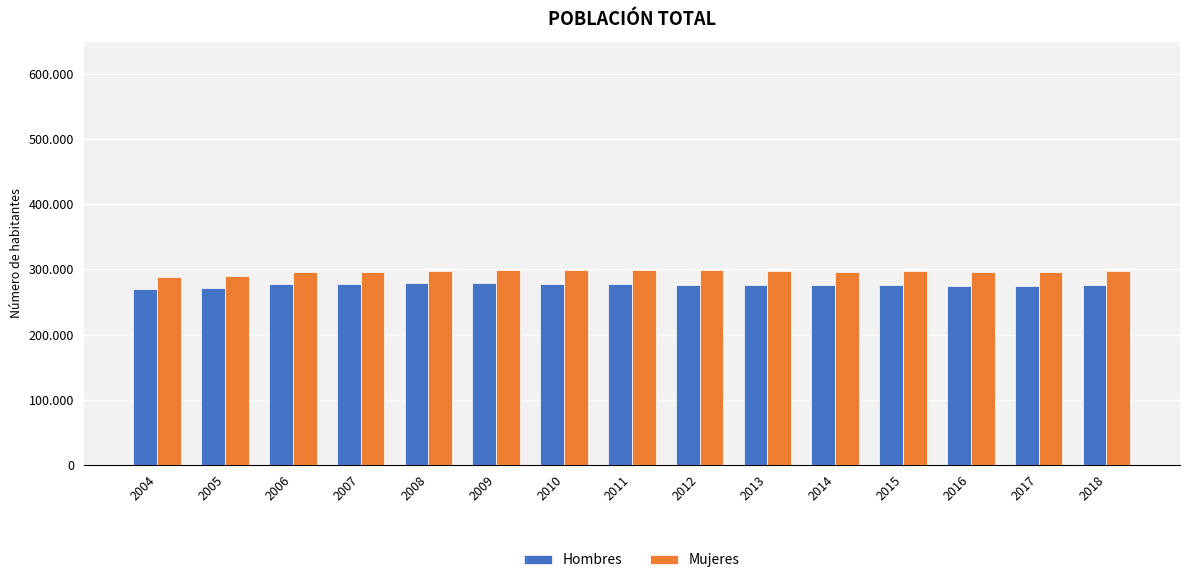

Does the chart contain stacked bars?

No